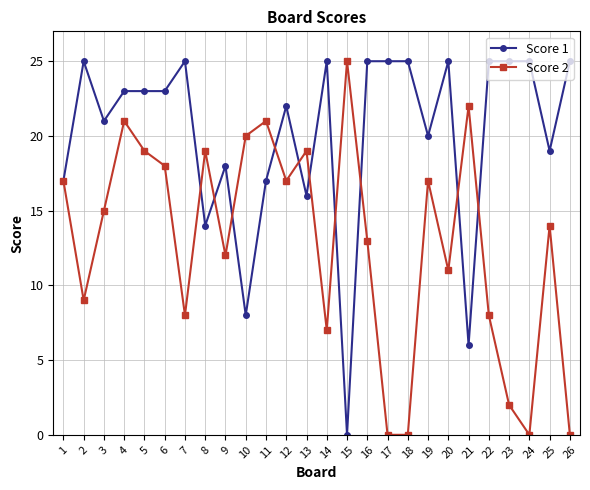

At which category is the sum across all series the highest?

4